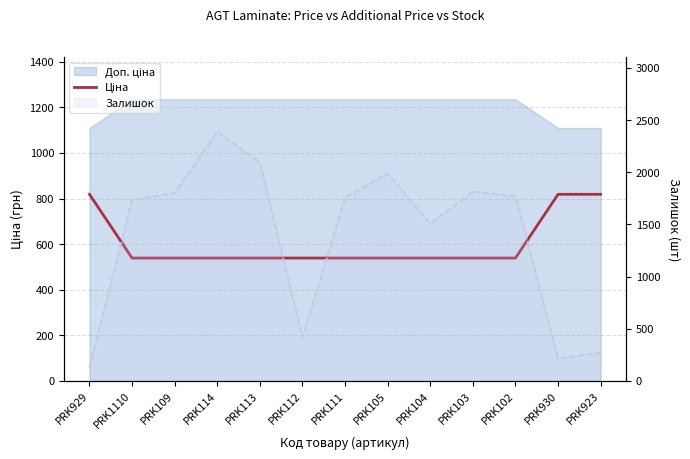

What is the sum of all Залишок values?

17887.0